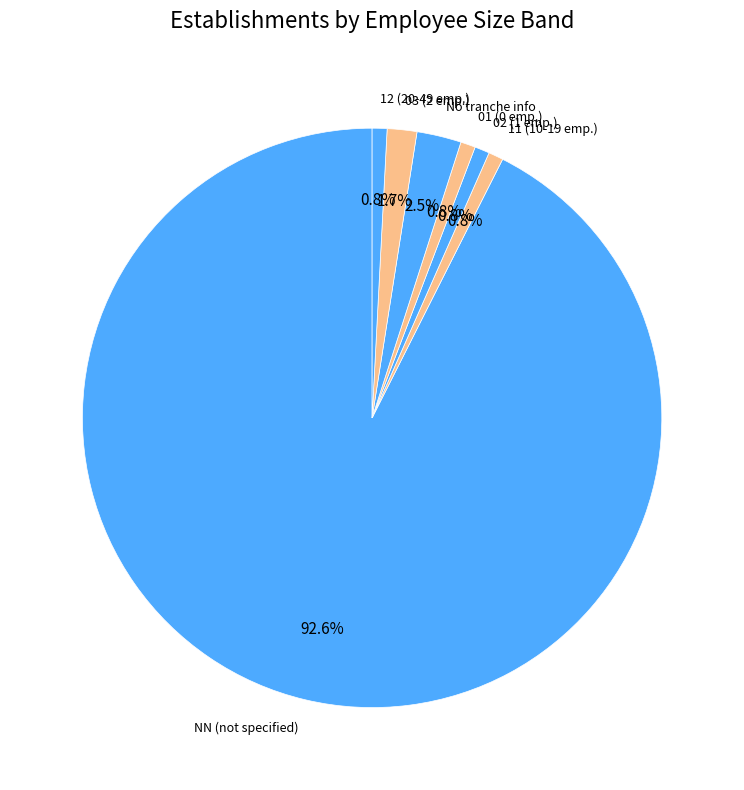

What is the ratio of the value at NN (not specified) to the value at 02 (1 emp.)?

112.0